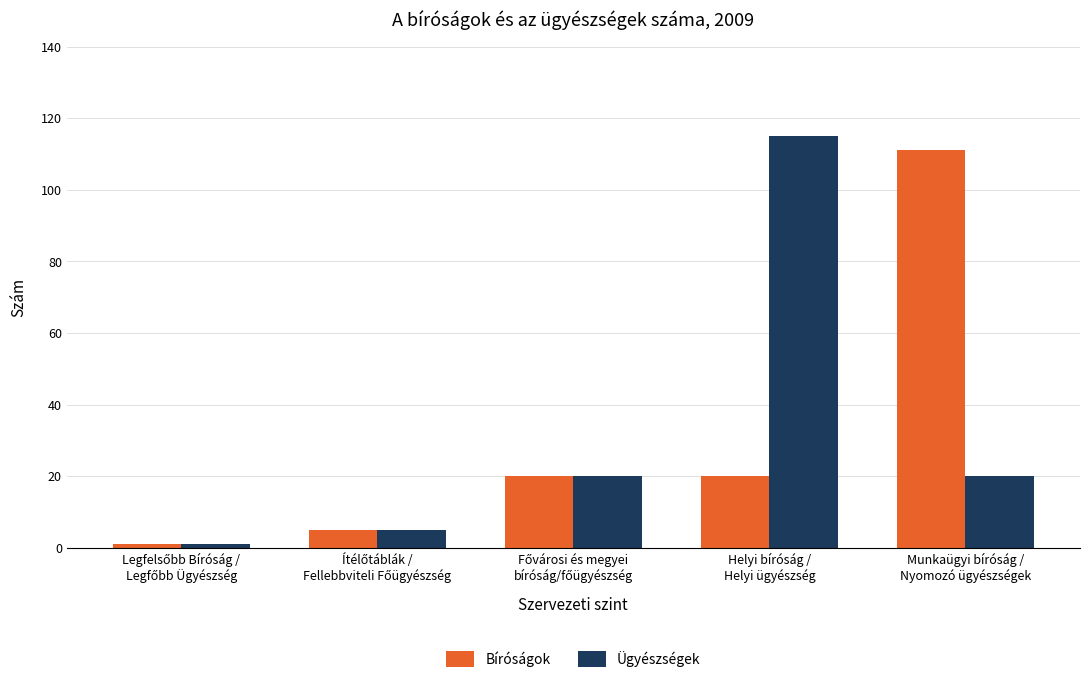

Reading left to right, list all the values displayed in this chart.

Bíróságok: 1	5	20	20	111
Ügyészségek: 1	5	20	115	20